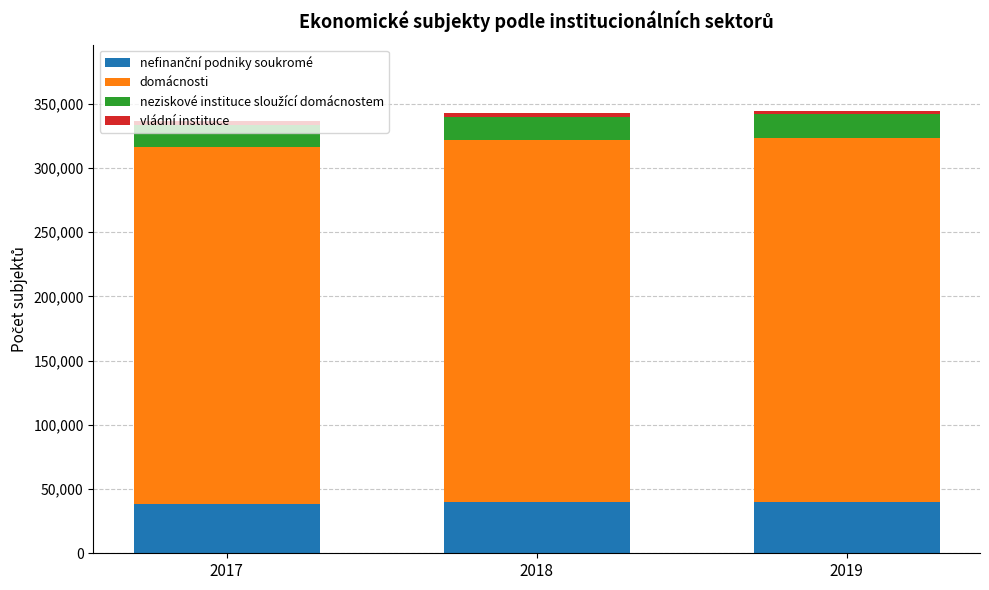

How many data points does each series have?

3